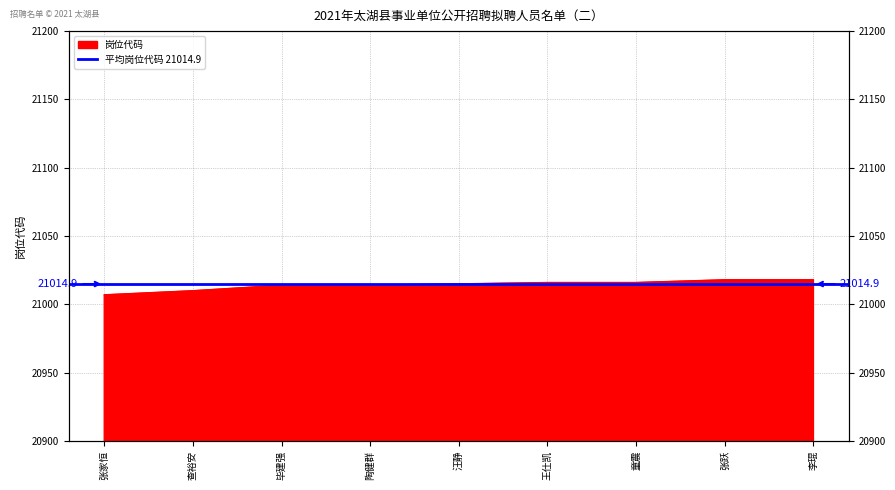

Which label corresponds to the smallest value in the chart?

张家恒